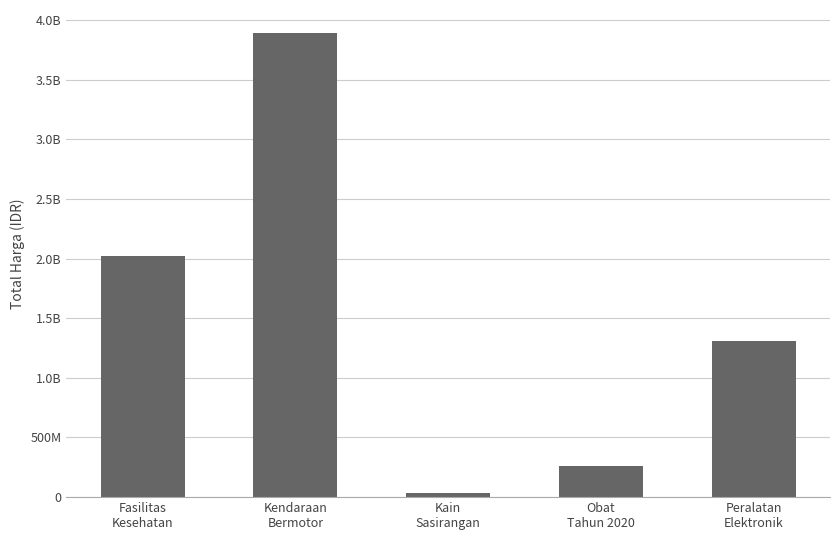

Reading left to right, extract all data points from this chart.

Fasilitas
Kesehatan=2020217015	Kendaraan
Bermotor=3888564100	Kain
Sasirangan=38075000	Obat
Tahun 2020=260420170	Peralatan
Elektronik=1311220800